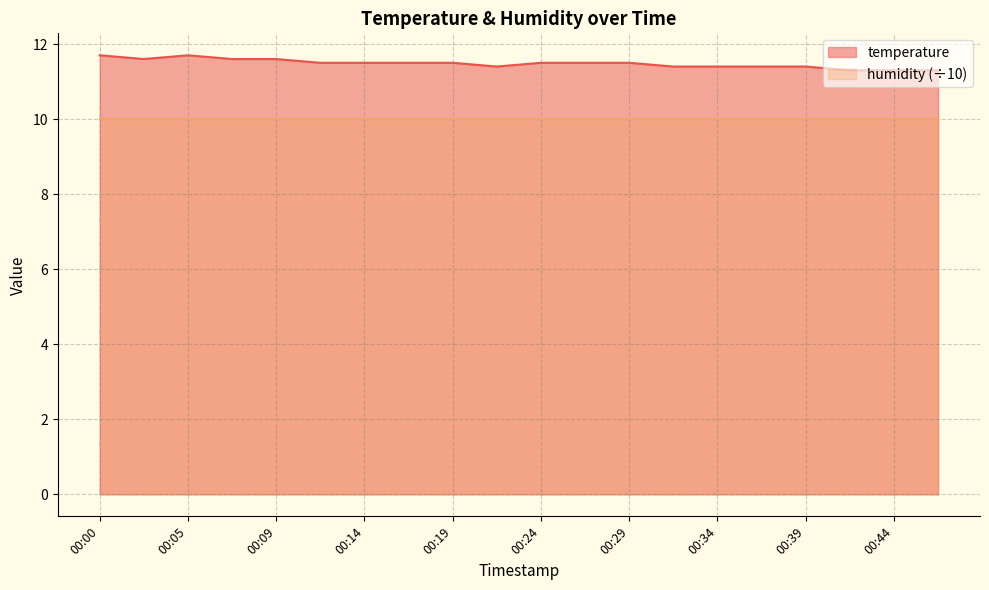

Approximately how many times larger is the value at 00:07 compared to 00:09?

1.0